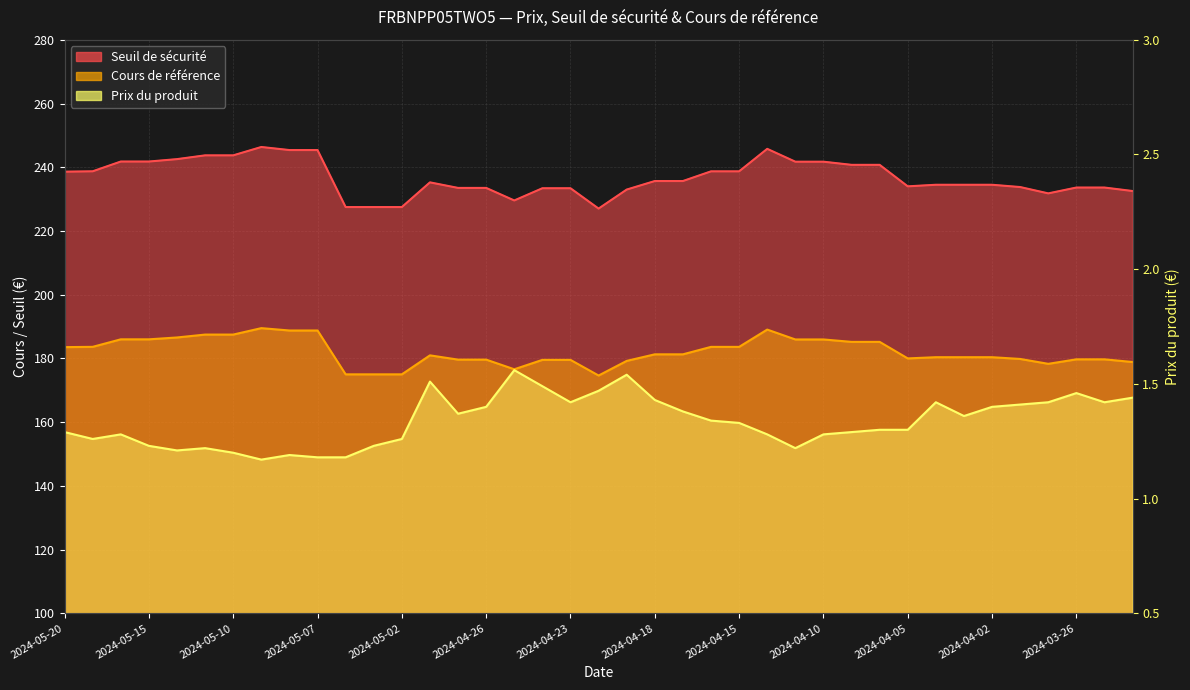

Reading left to right, list all the values displayed in this chart.

1.3	1.3	1.3	1.2	1.2	1.2	1.2	1.2	1.2	1.2	1.2	1.2	1.3	1.5	1.4	1.4	1.6	1.5	1.4	1.5	1.5	1.4	1.4	1.3	1.3	1.3	1.2	1.3	1.3	1.3	1.3	1.4	1.4	1.4	1.4	1.4	1.5	1.4	1.4